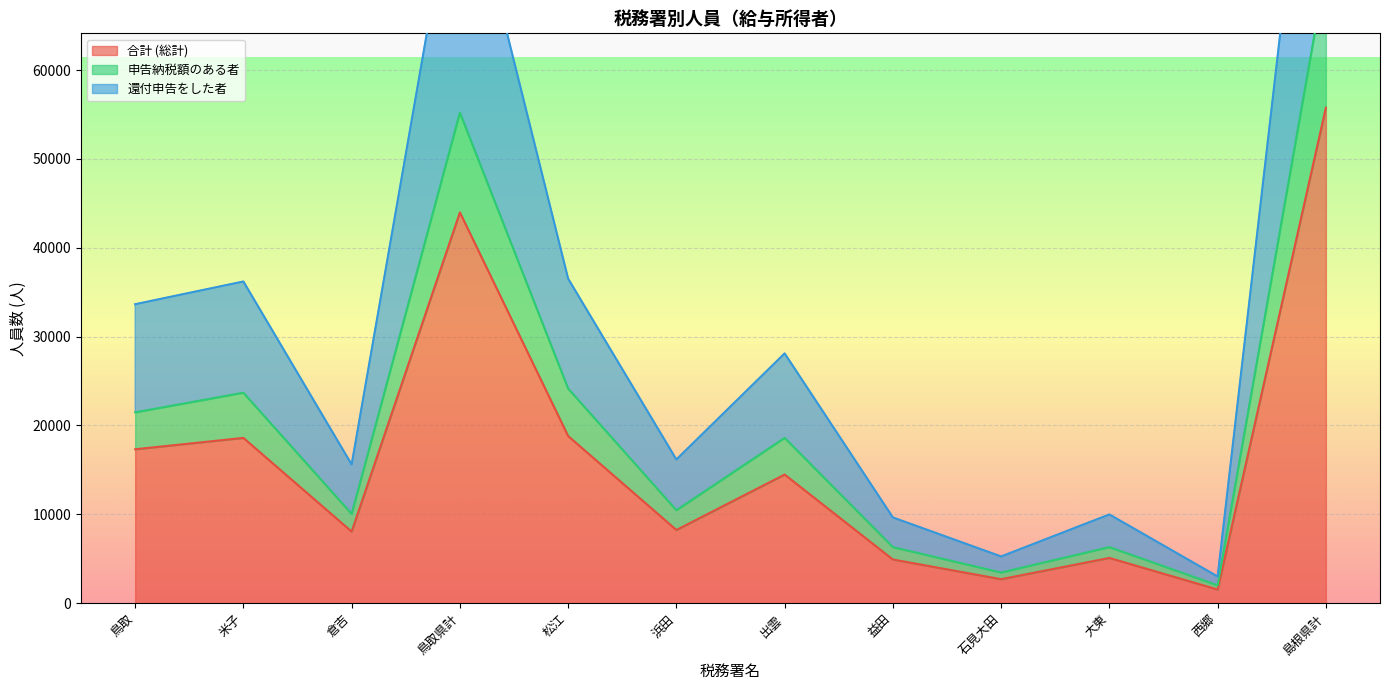

What is the sum of all 還付申告をした者 values?

388366